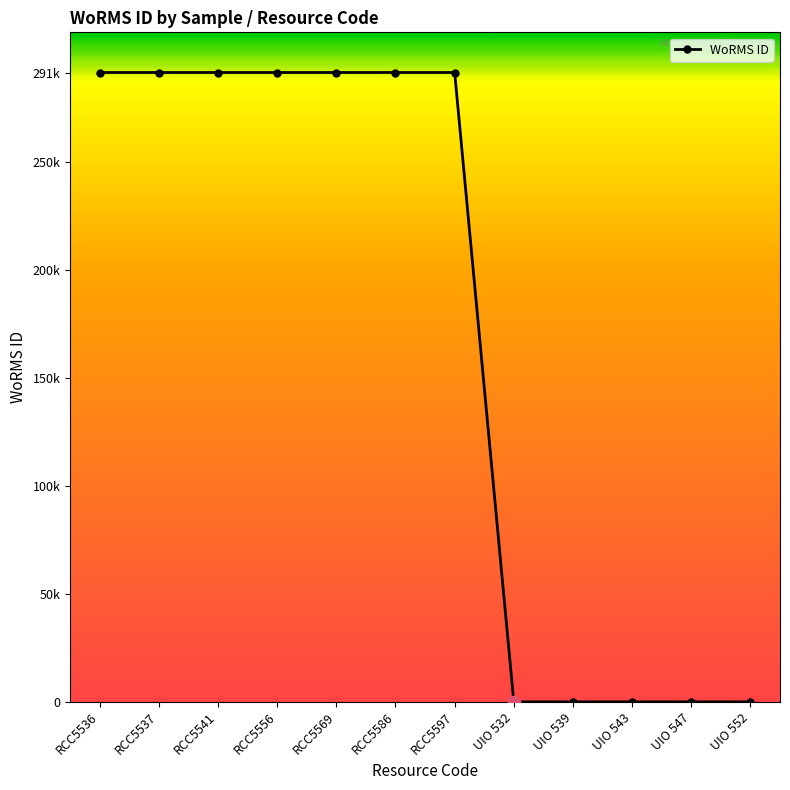

Which has a higher value, RCC5537 or UIO 532?

RCC5537